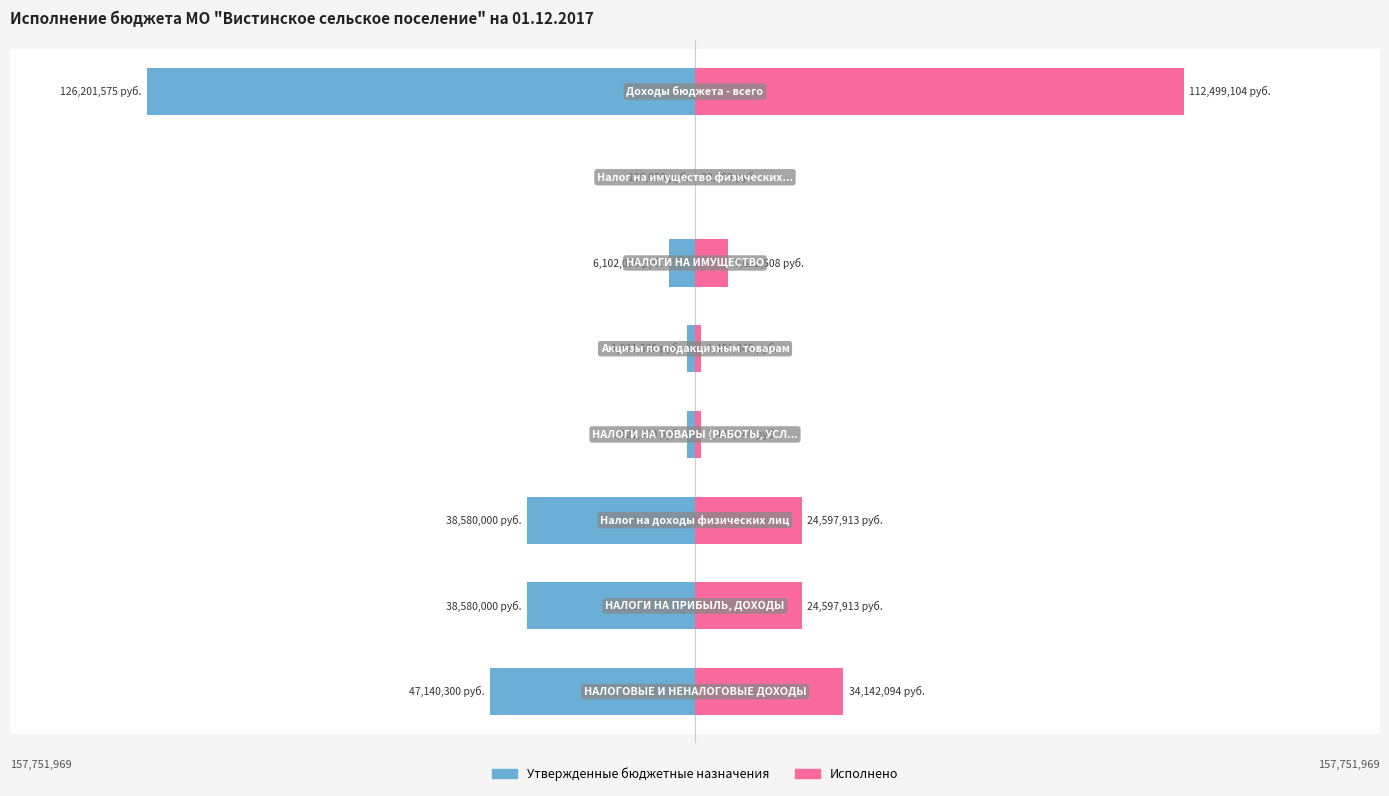

True or false: Исполнено has a value of 8430588.7 at 2.

False